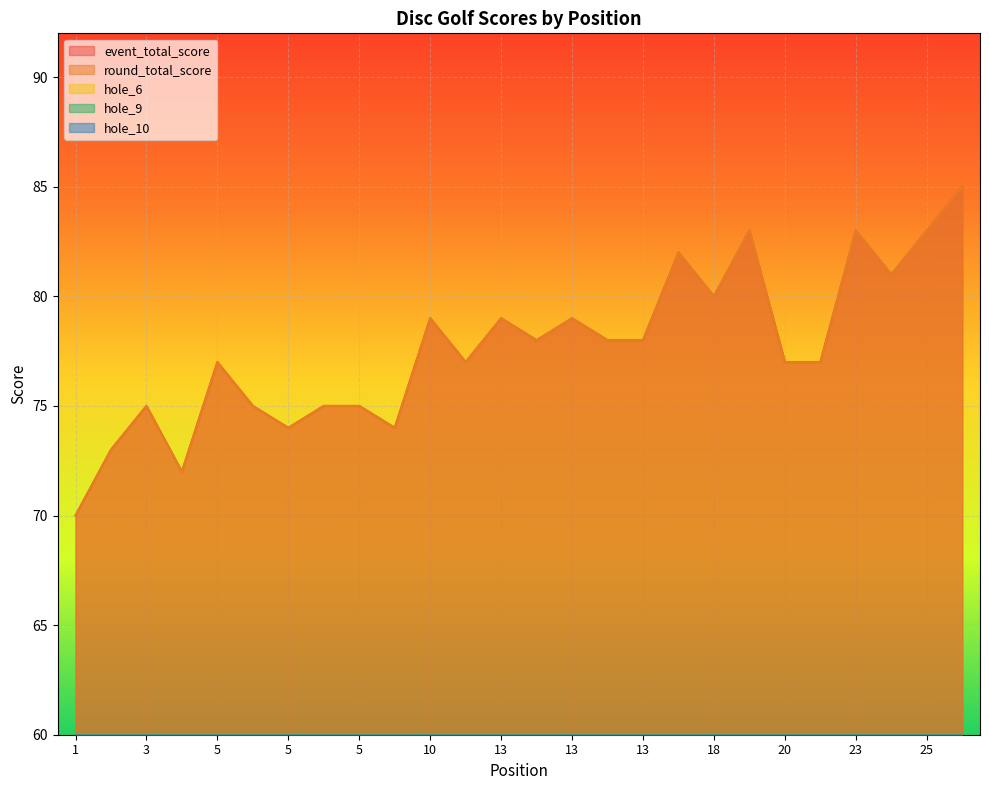

What is the total value across all series at 13?

170